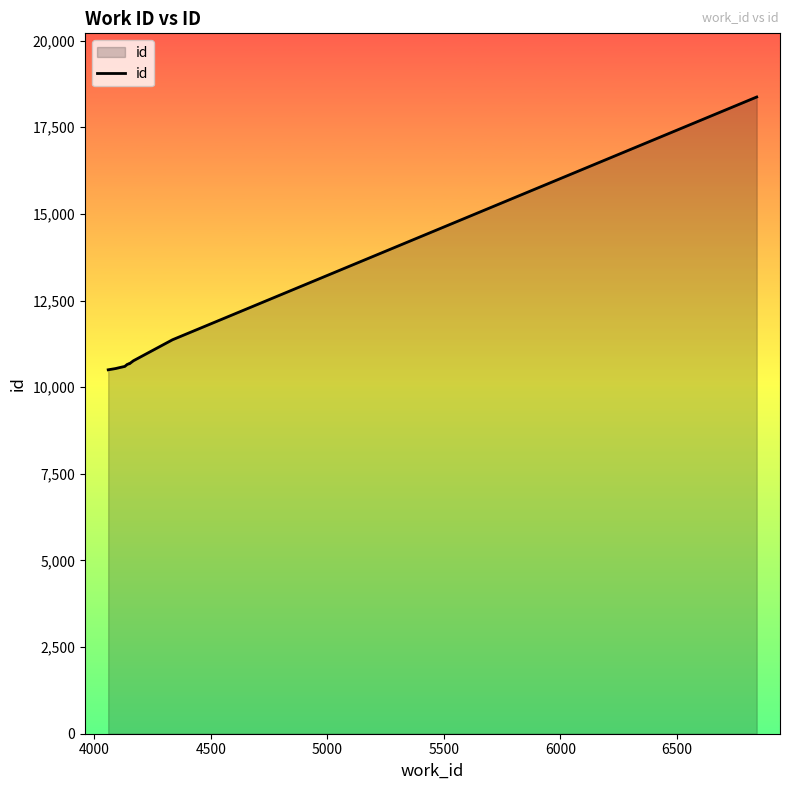

Reading left to right, transcribe all the data shown in this chart.

10501	10536	10571	10598	10658	10679	10680	10761	11368	18372